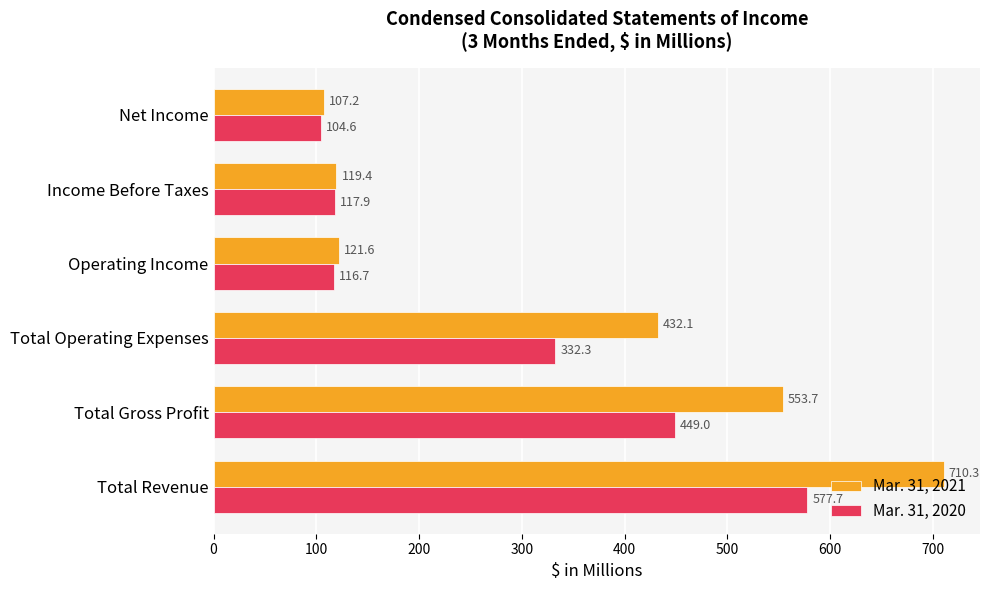

At how many categories does at least one series exceed 257?

3